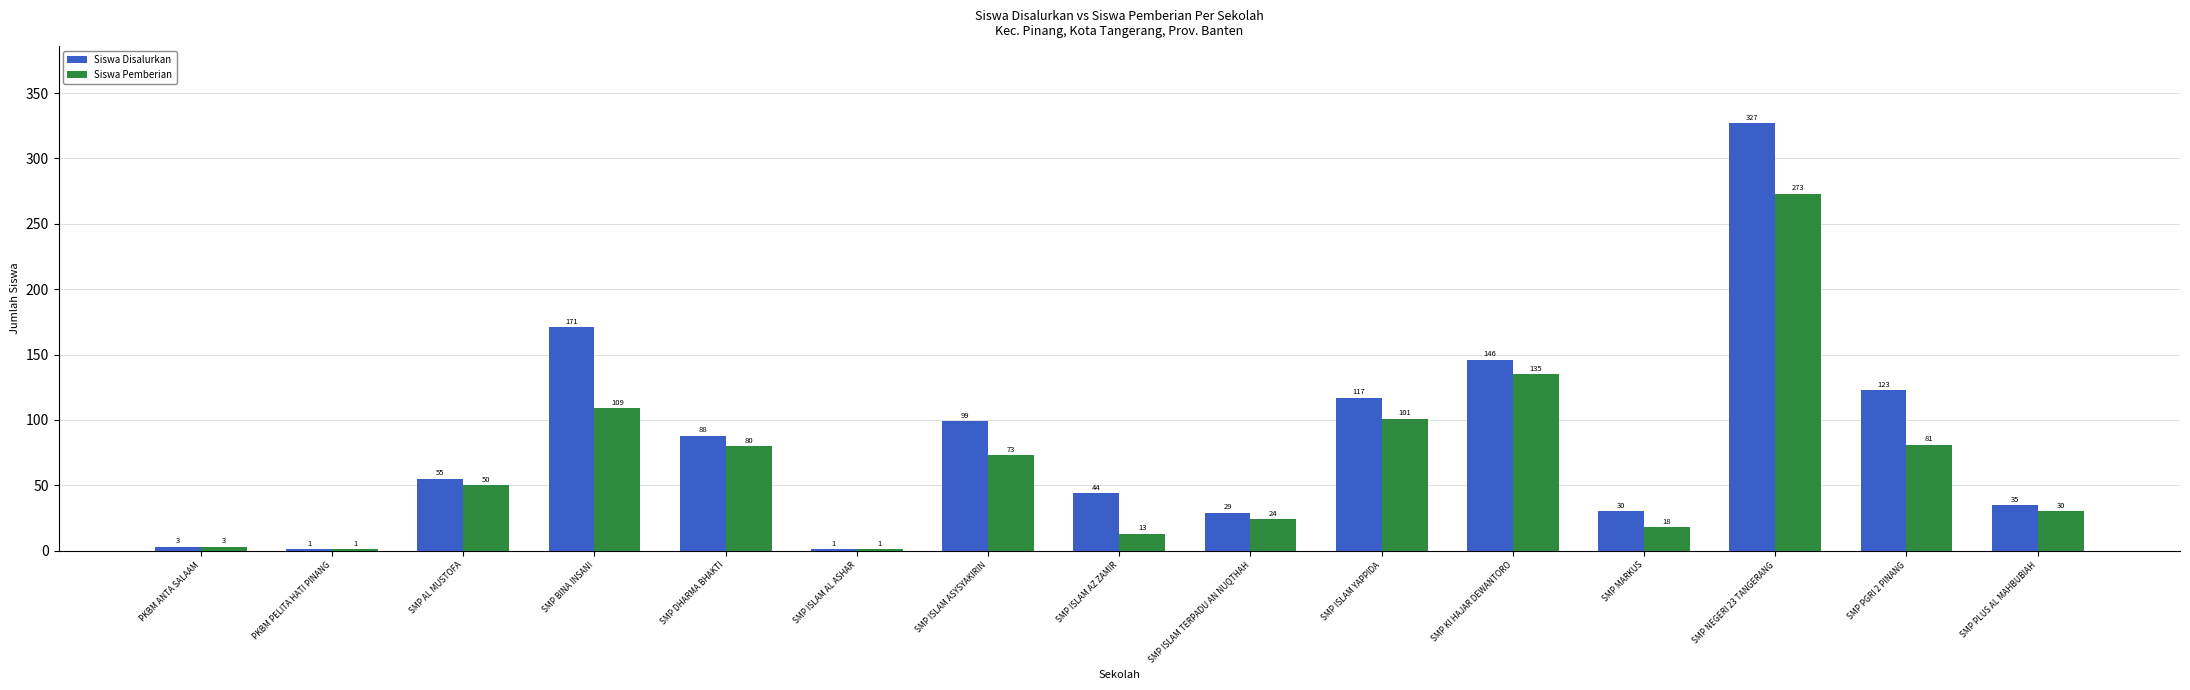

What is the difference between the Siswa Pemberian values at SMP ISLAM TERPADU AN NUQTHAH and SMP ISLAM AL ASHAR?

23